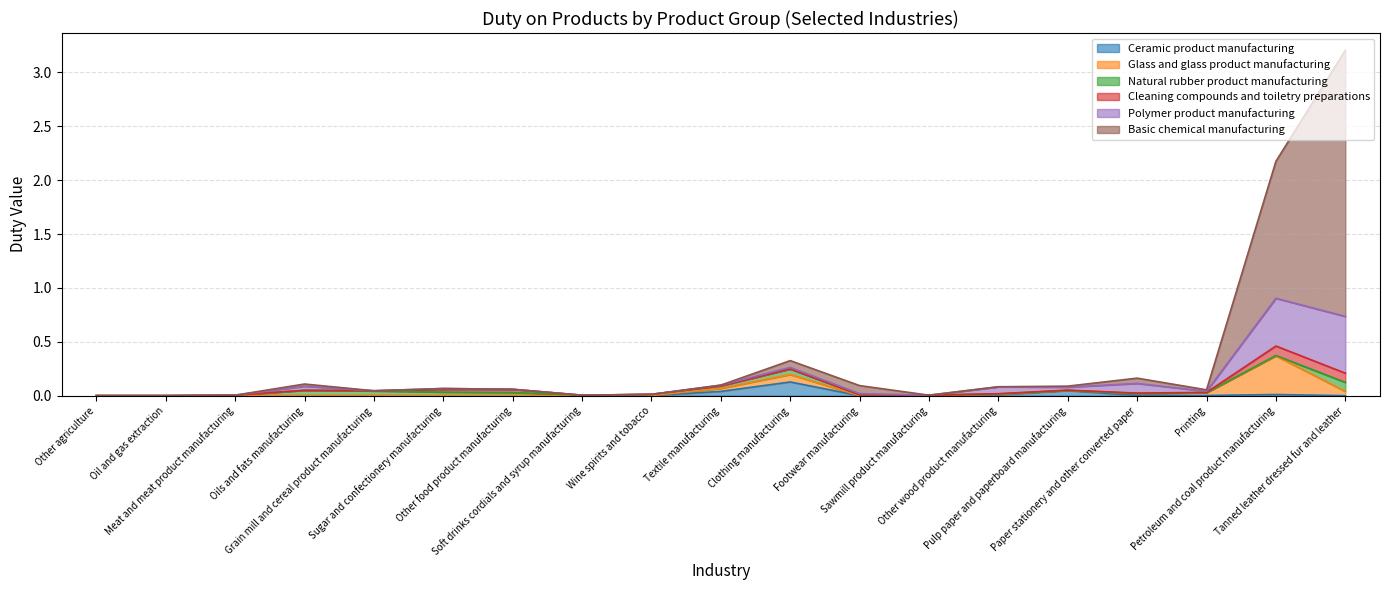

What is the average value of the Polymer product manufacturing series?

0.1